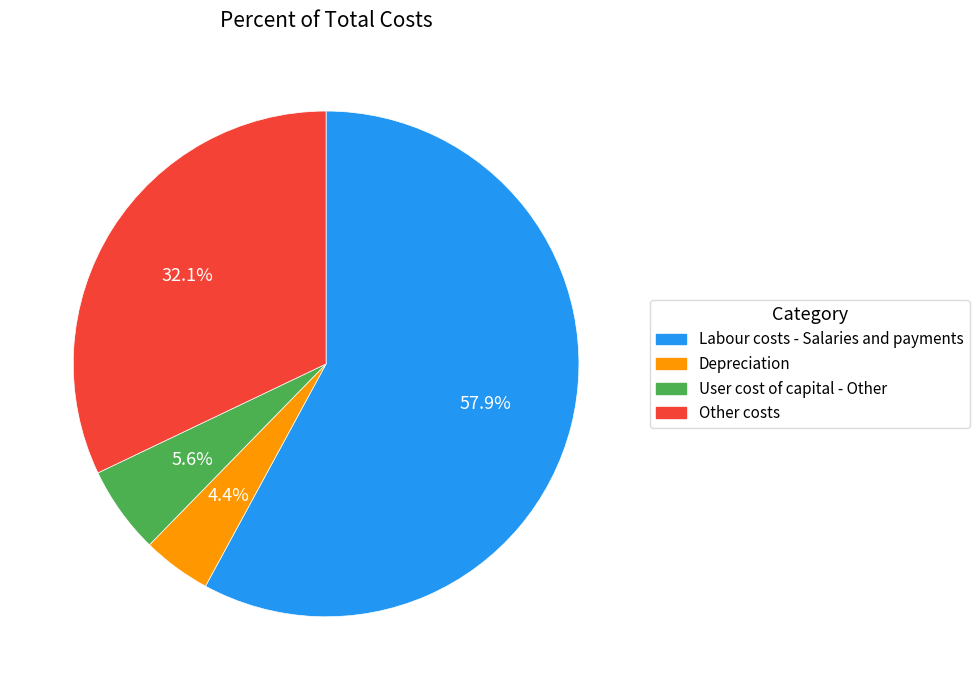

What percentage is NOT represented by Labour costs - Salaries and payments?

42.1%